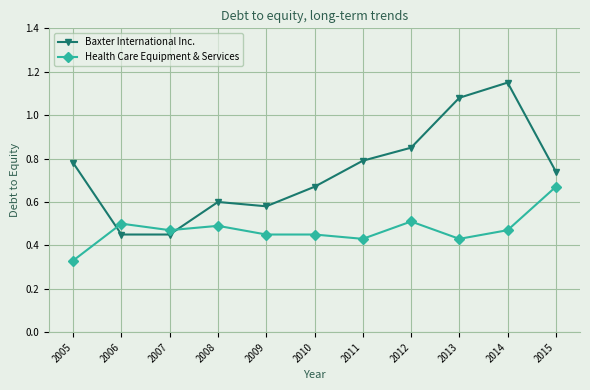

At 2013, list the series in order from largest to smallest.

Baxter International Inc., Health Care Equipment & Services